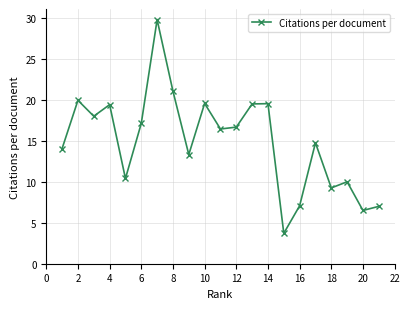

What is the average value?

14.9